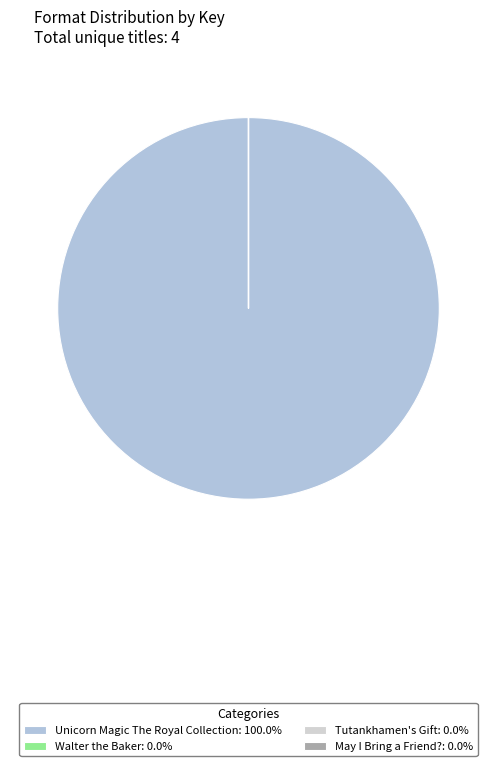

To the nearest percent, what is the difference between the Unicorn Magic The Royal Collection and Tutankhamen's Gift slice percentages?

100%